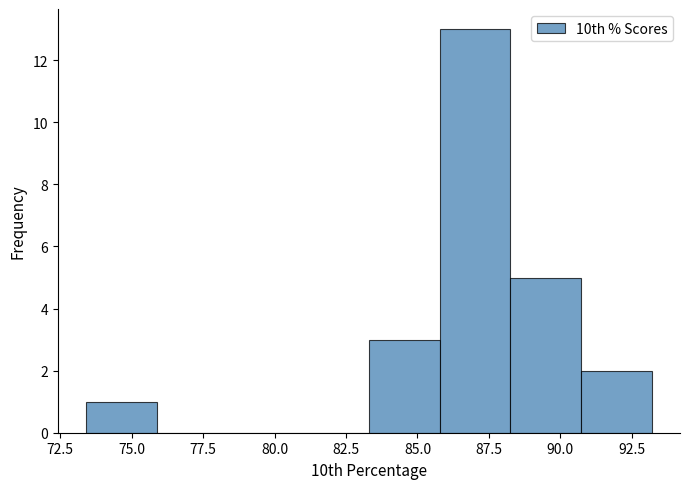

Reading left to right, list every bar in this chart as the range it spans on the x-axis followed by its height. Neither the bar edges nor the heights are printed on the chart, so give them approximately, as read against the axes.

73.5 to 76.0: 1
76.0 to 78.5: 0
78.5 to 81.0: 0
81.0 to 83.5: 0
83.5 to 86.0: 3
86.0 to 88.5: 13
88.5 to 90.5: 5
90.5 to 93.0: 2